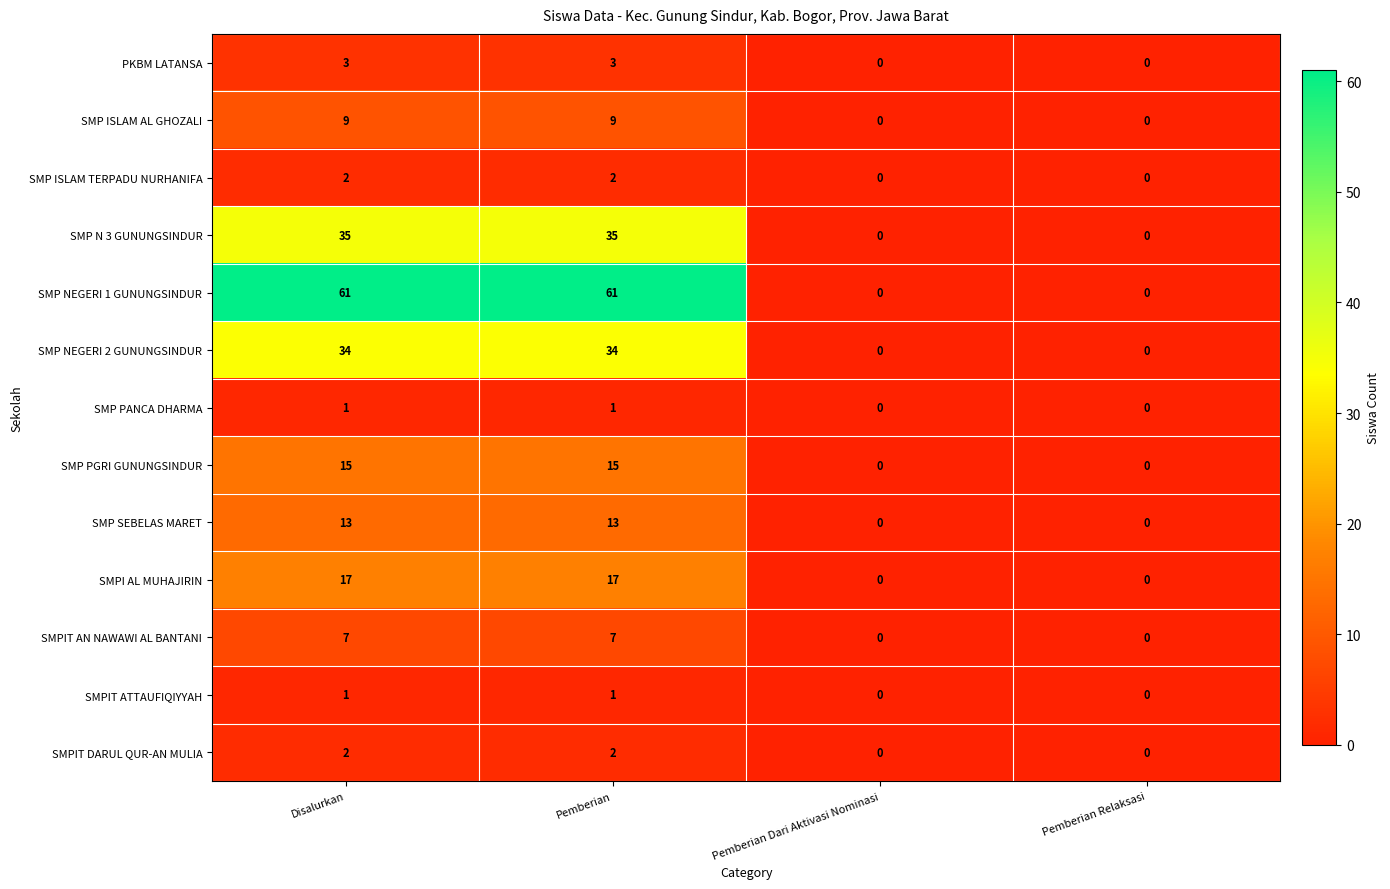

Is it true that SMP PANCA DHARMA equals 0 at Pemberian Dari Aktivasi Nominasi?

True